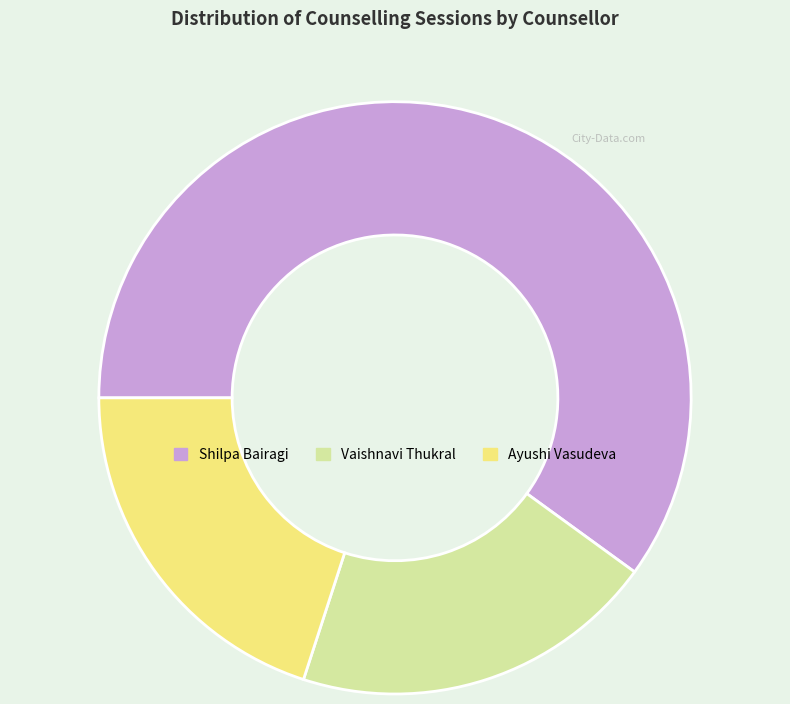

Which has a higher value, Ayushi Vasudeva or Shilpa Bairagi?

Shilpa Bairagi